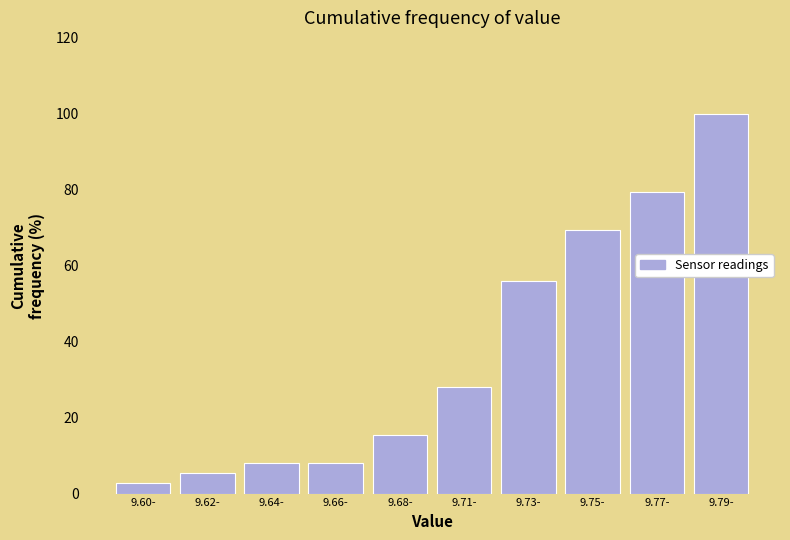

Reading left to right, what are all the values shown in this chart?

2.7	5.3	8.0	8.0	15.3	28.0	56.0	69.3	79.3	100.0